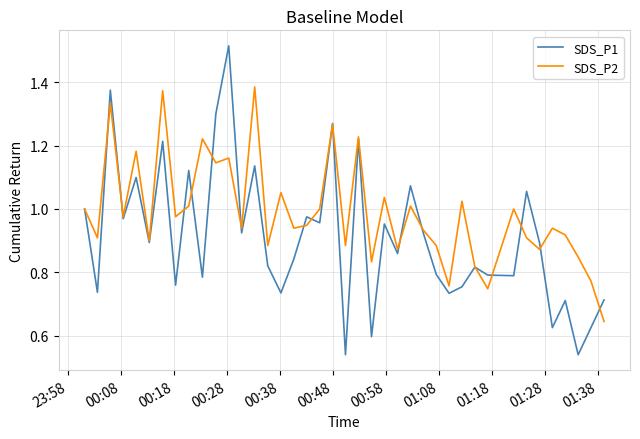

List the series in order of their overall mean, lowest first.

SDS_P1, SDS_P2